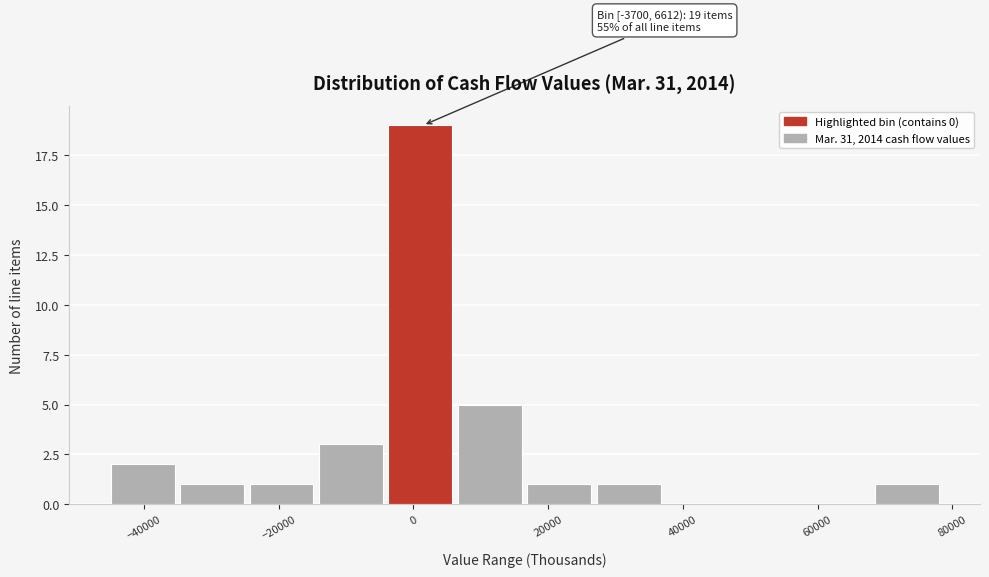

Which range on the x-axis has the tallest bar?

-4000 to 6000